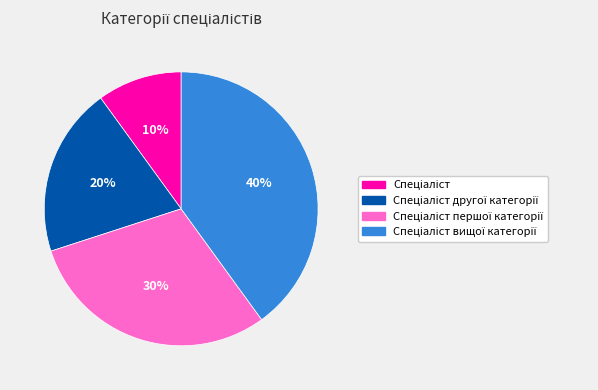

Does any single category account for the majority?

No